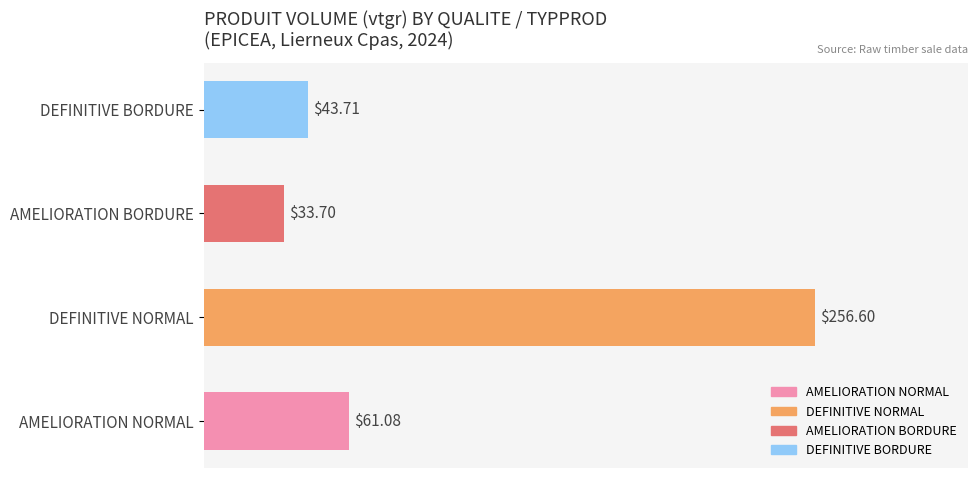

What is the difference between the maximum and minimum values?

222.9